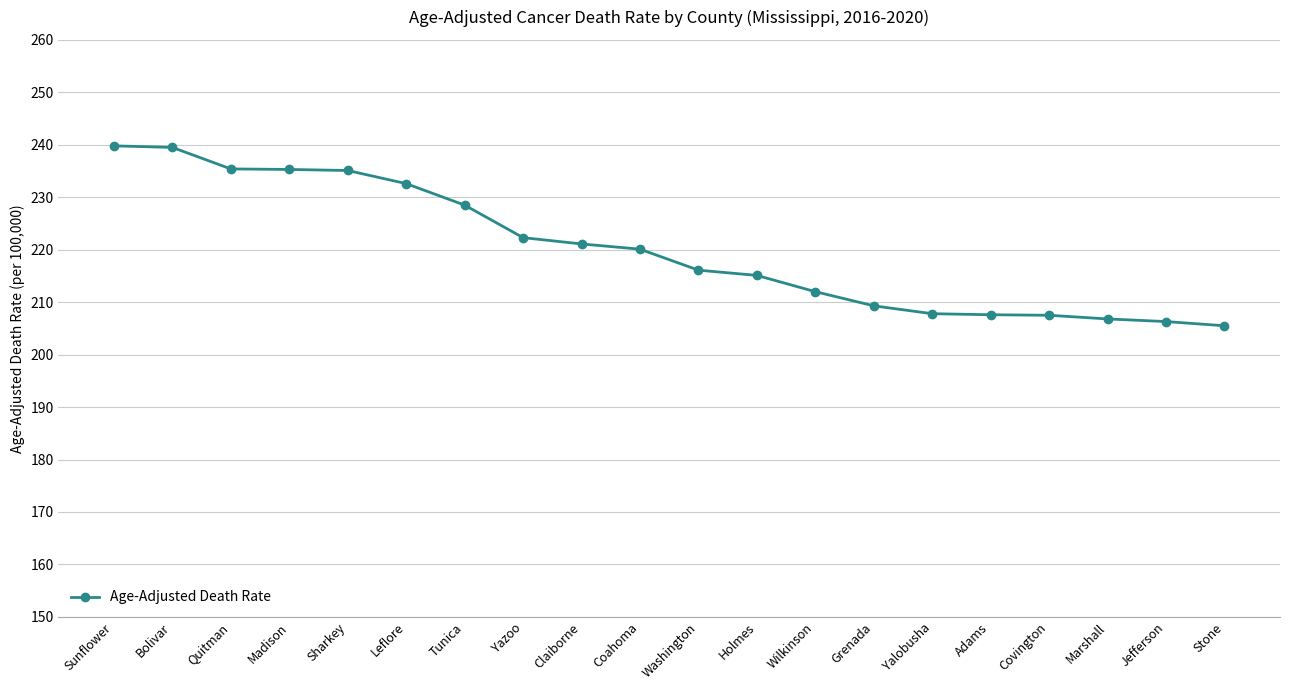

Does the chart display data point markers on the line(s)?

Yes